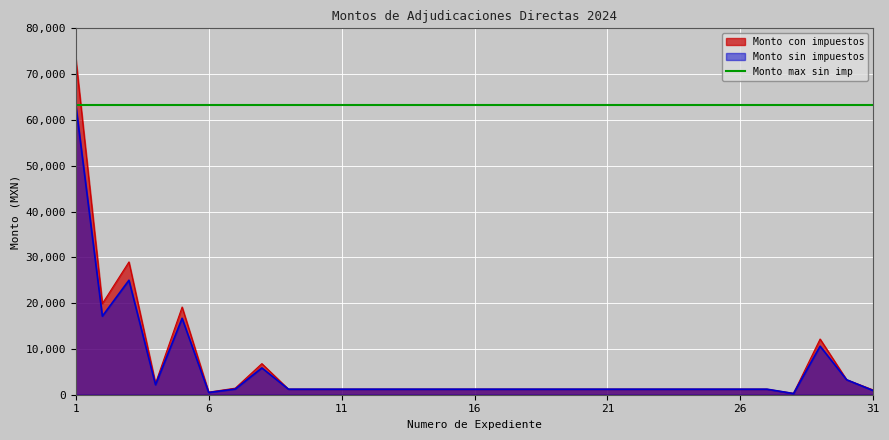

What is the sum of all Monto con impuestos values?

192602.4